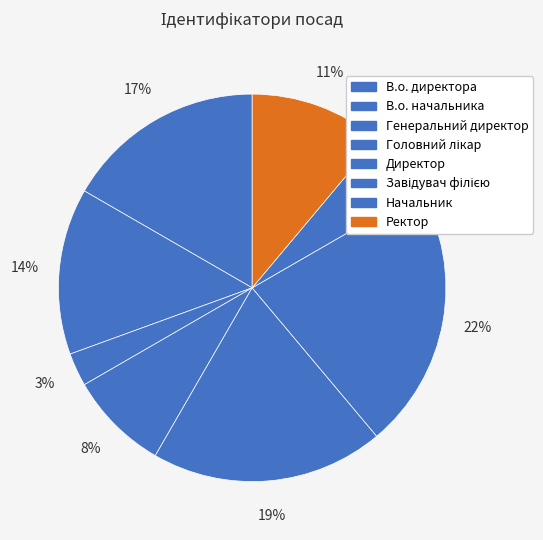

Count the number of slices in the pie.

8